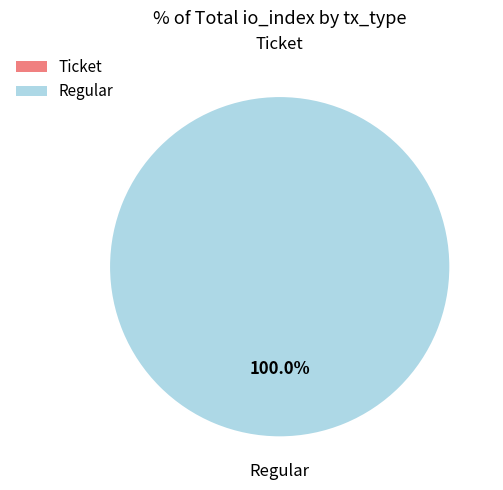

Is there any slice that represents more than half of the pie?

Yes